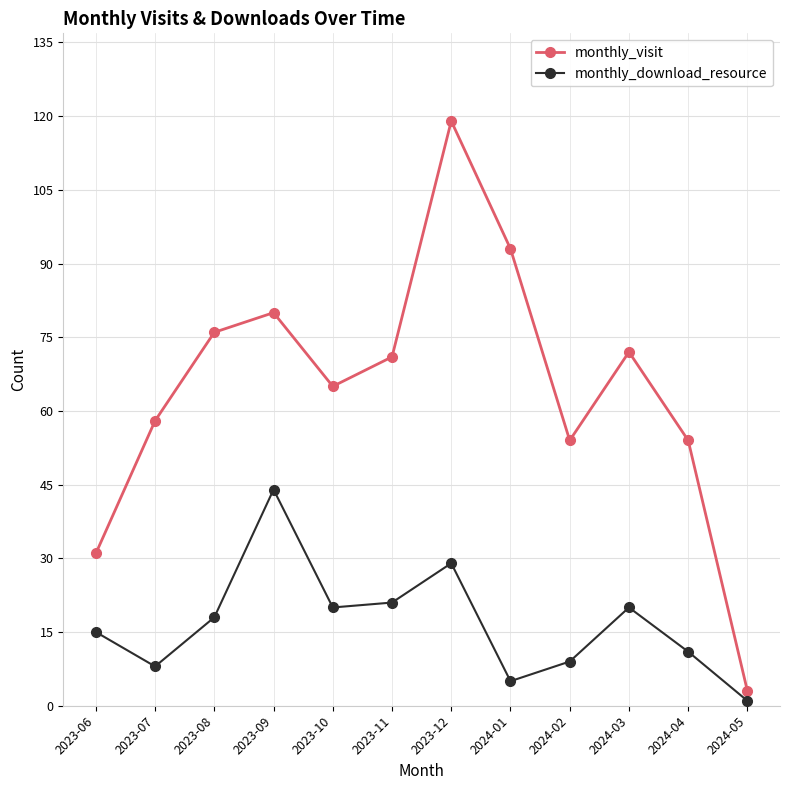

Is this an area chart (filled region under the line)?

No